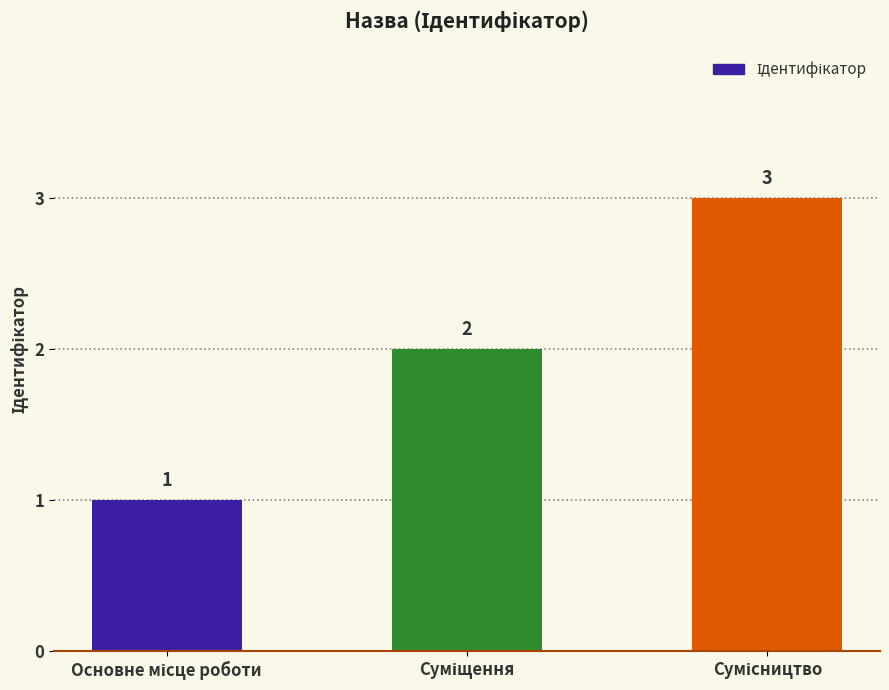

What is the maximum value shown in the chart?

3